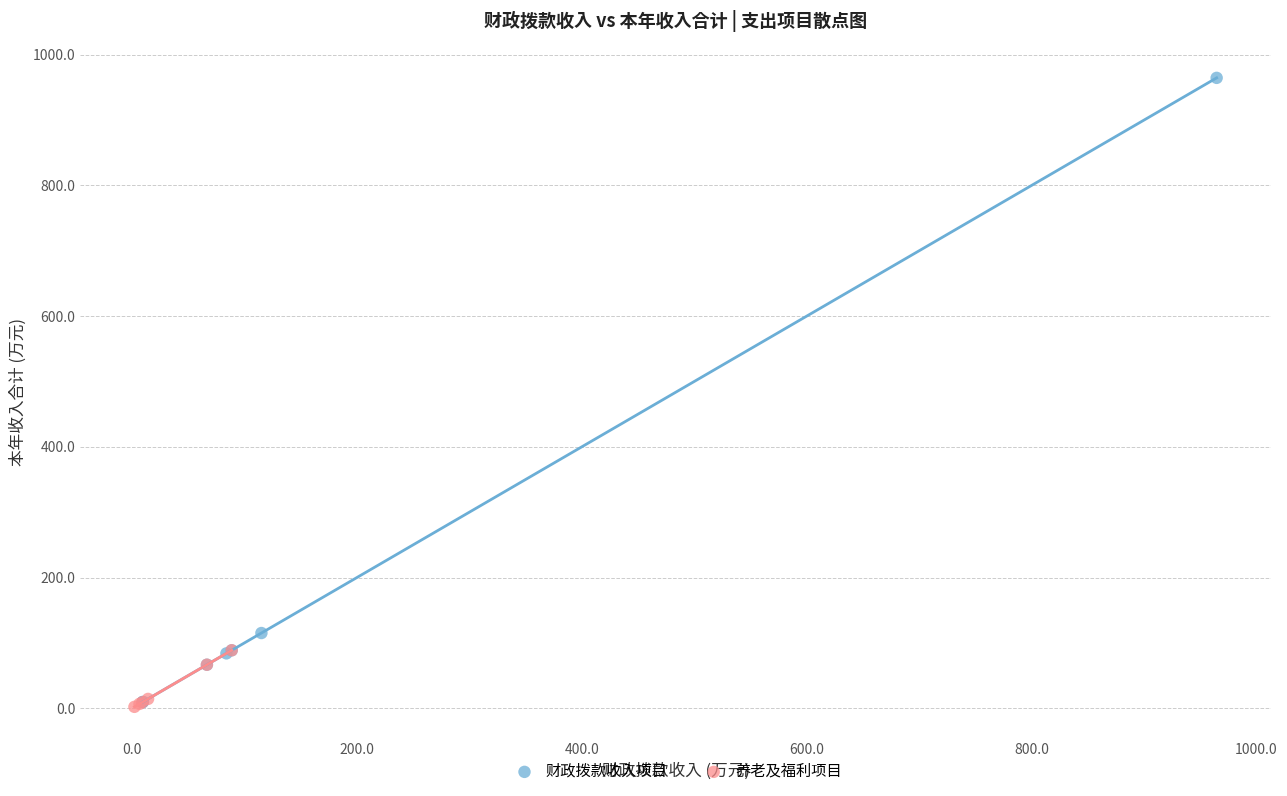

Which series has the largest Y range (max minus min)?

财政拨款收入项目